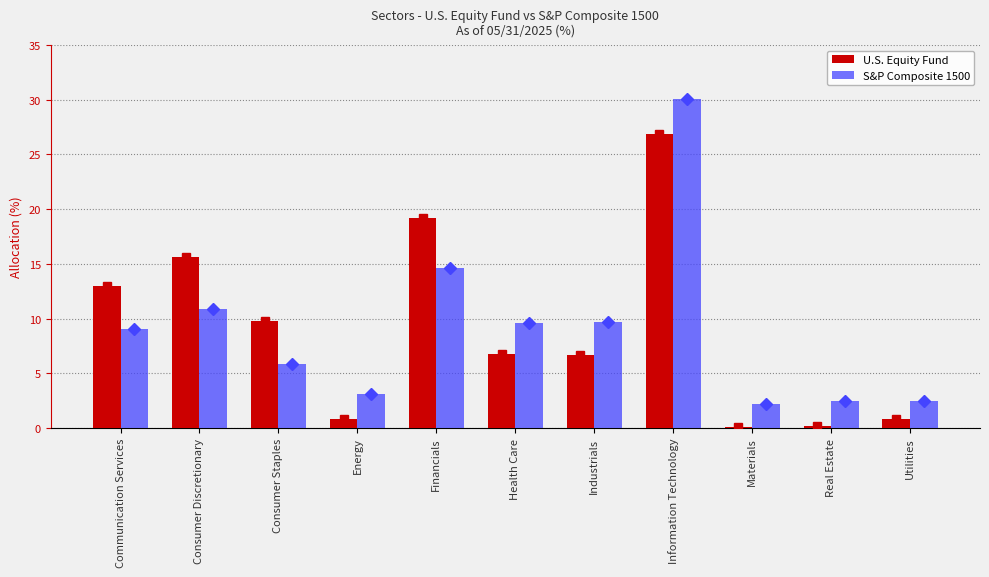

True or false: S&P Composite 1500 has a value of 2.5 at Real Estate.

True